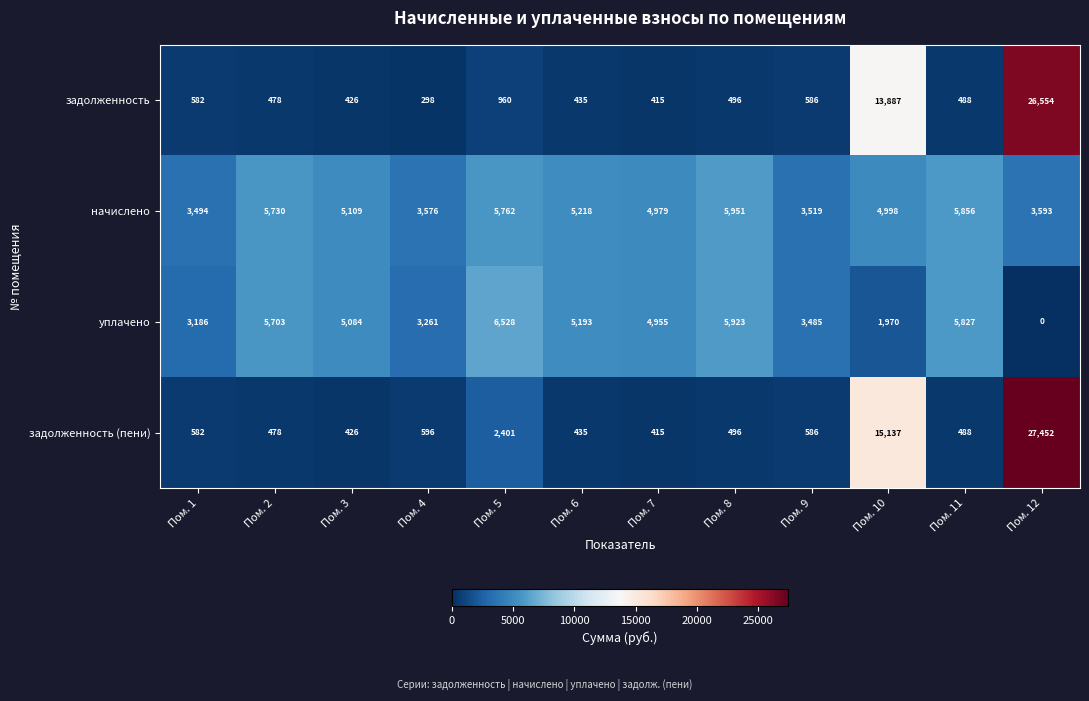

What is the difference between the задолженность (пени) values at Пом. 10 and Пом. 1?

14555